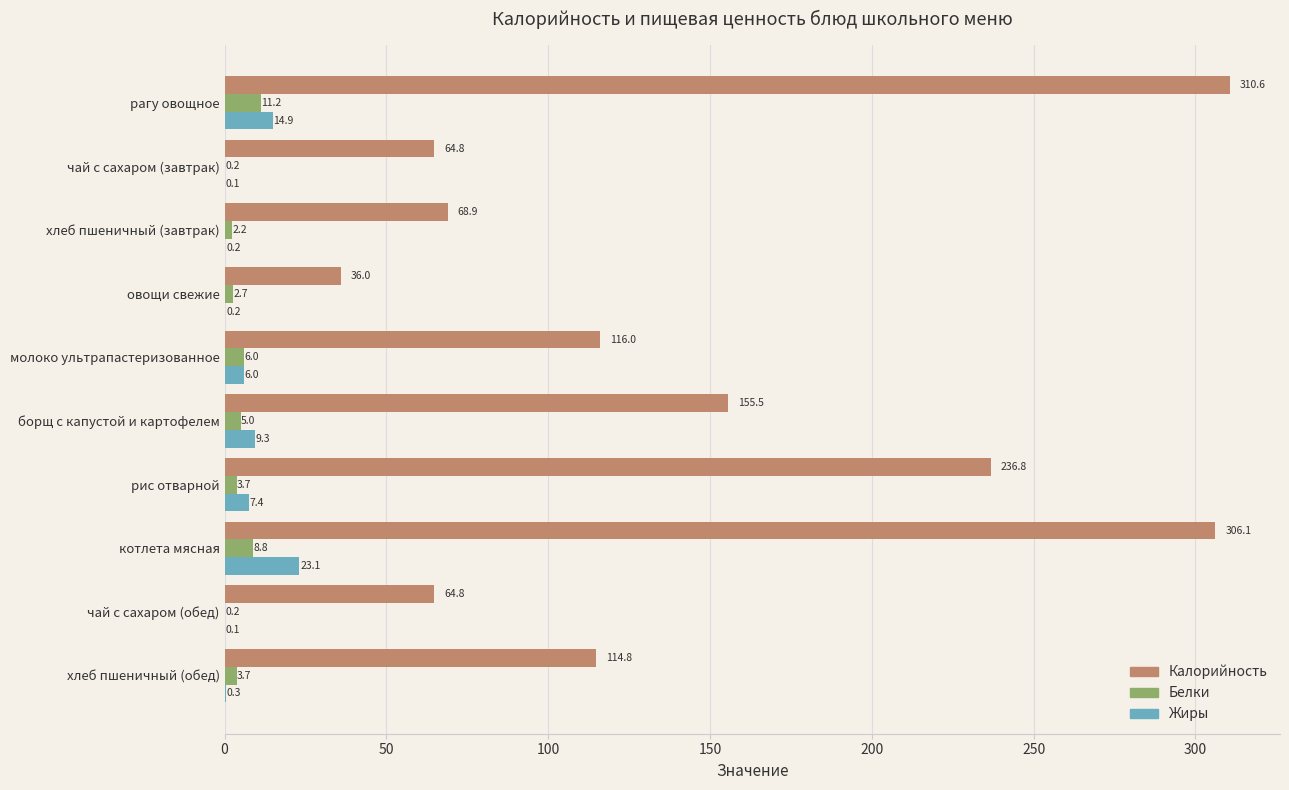

Which series has the largest total across all categories?

Калорийность